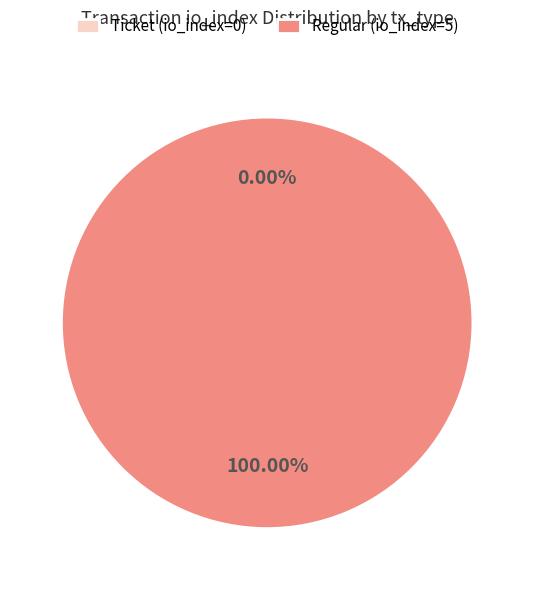

What is the majority slice?

Regular (io_index=5)